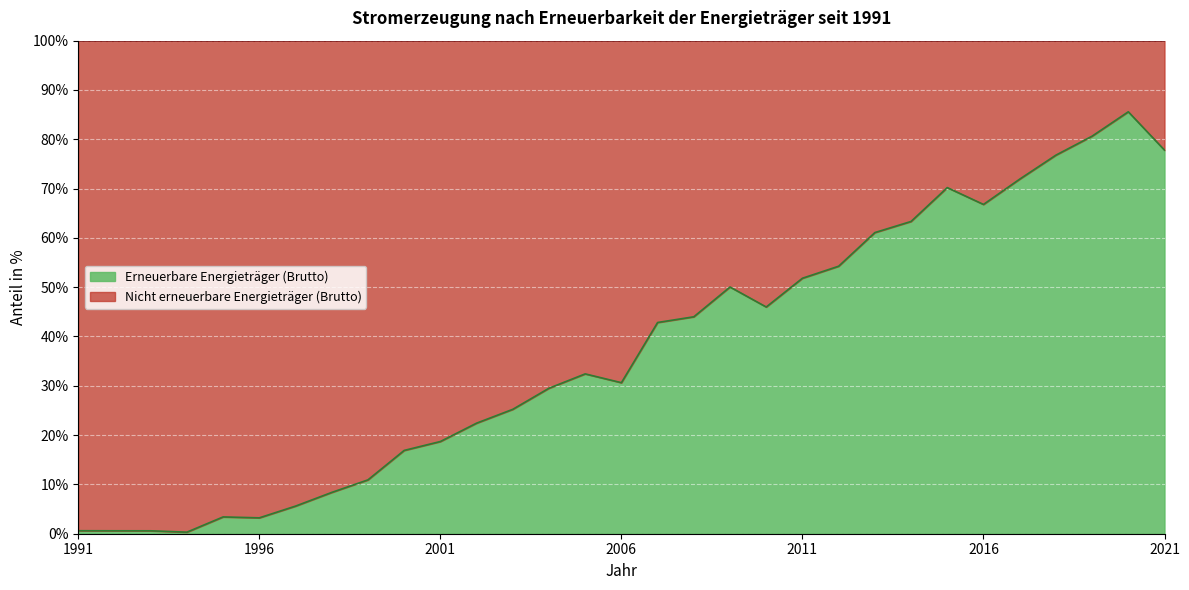

What value does the data have at 2018?

76.8